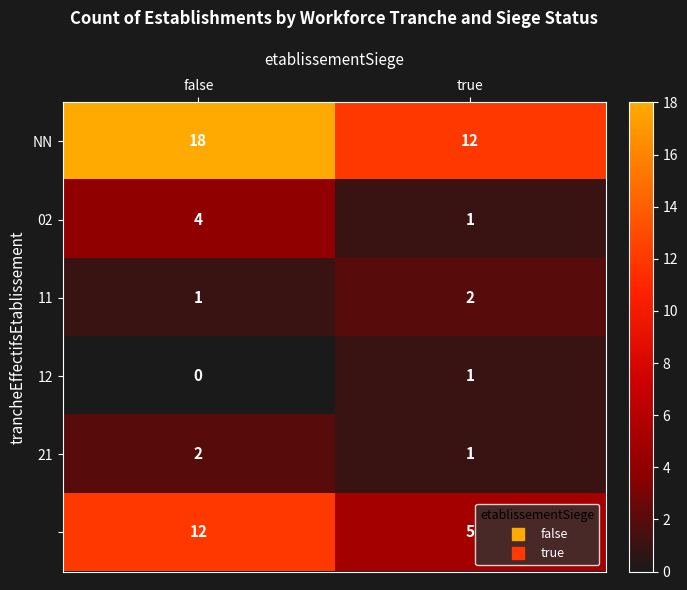

What is the greatest value displayed?

18